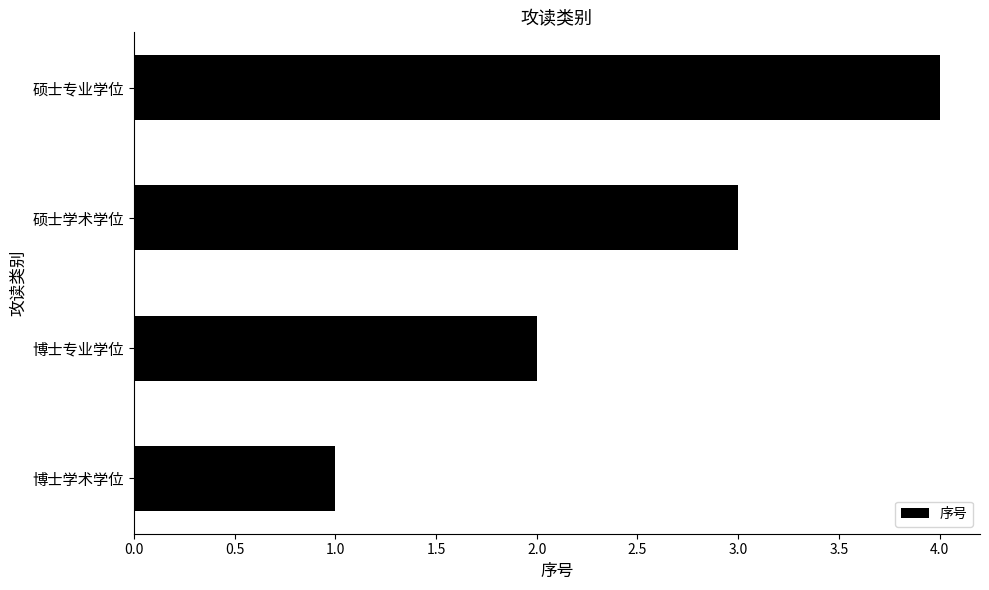

Read the value at 硕士学术学位.

3